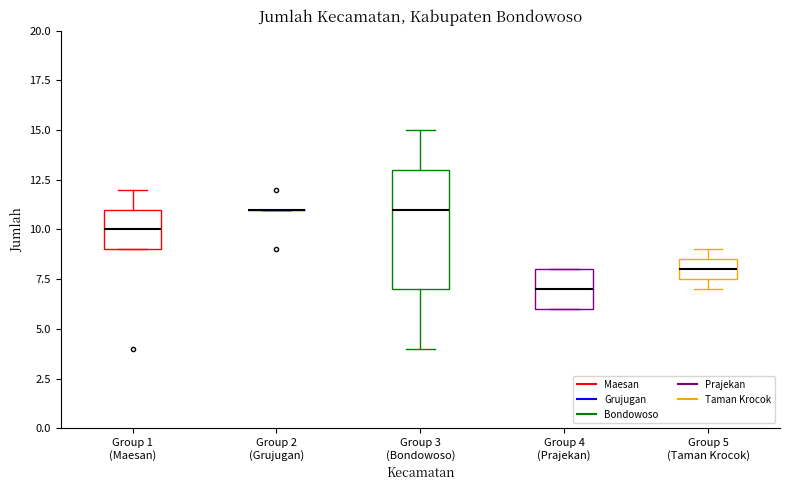

Where does the upper whisker of the box for Group 3 (Bondowoso) end on the y-axis? The values are not printed on the chart, so give them approximately, as read against the axis.

15.0